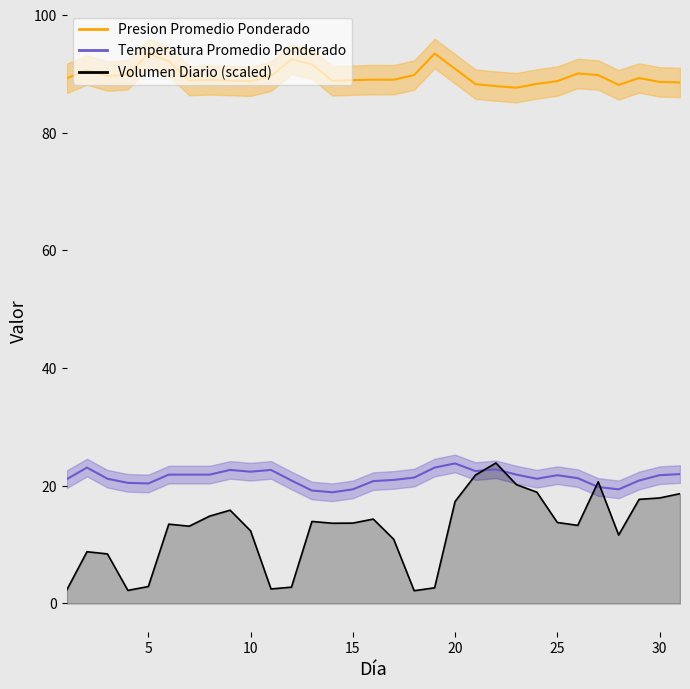

How many values in the Volumen Diario series exceed 13?

19